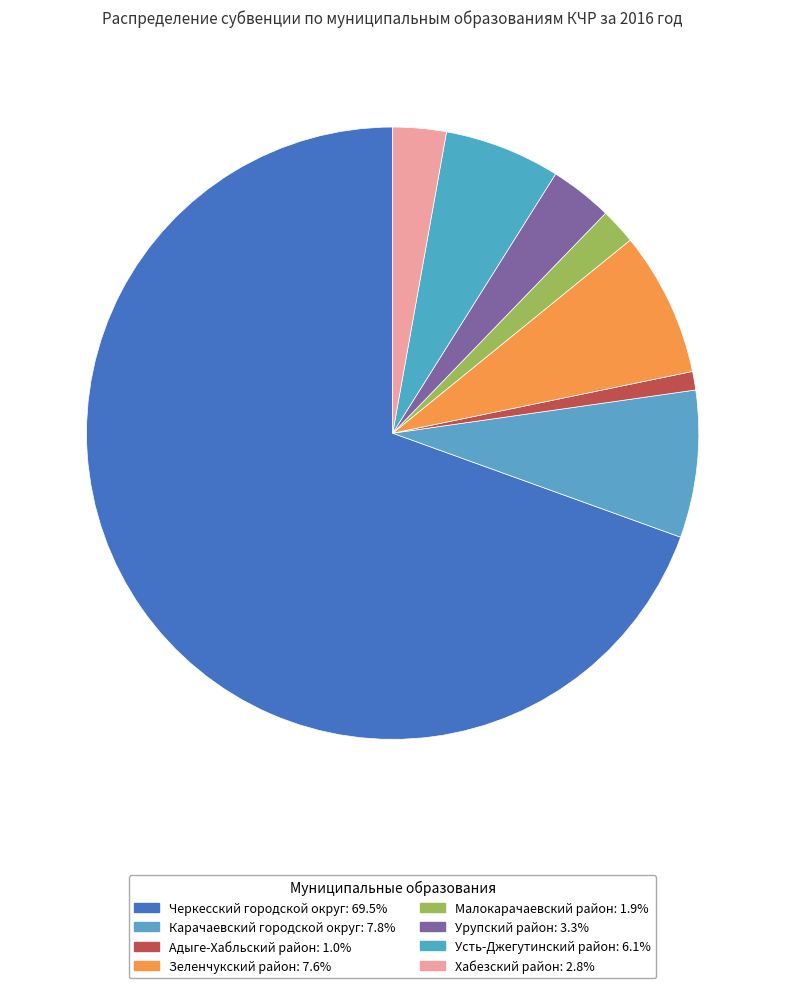

Between Урупский район and Усть-Джегутинский район, which is larger?

Усть-Джегутинский район